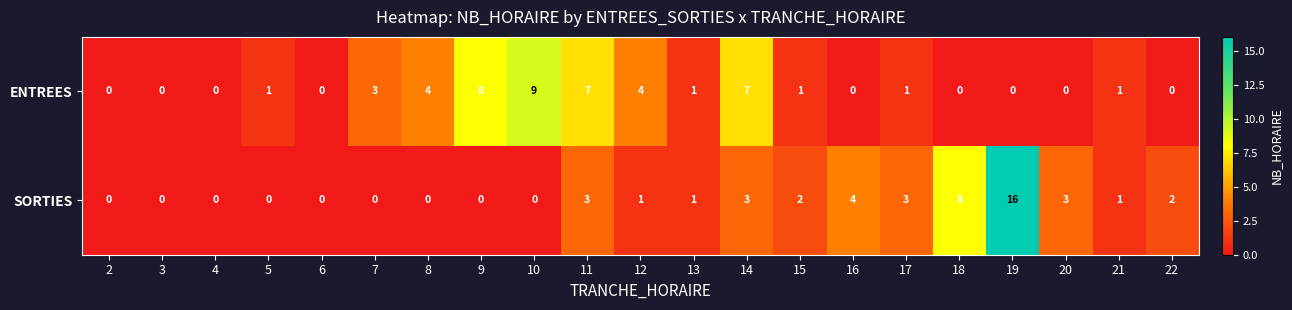

Rank the series by their maximum value, from lowest to highest.

ENTREES, SORTIES